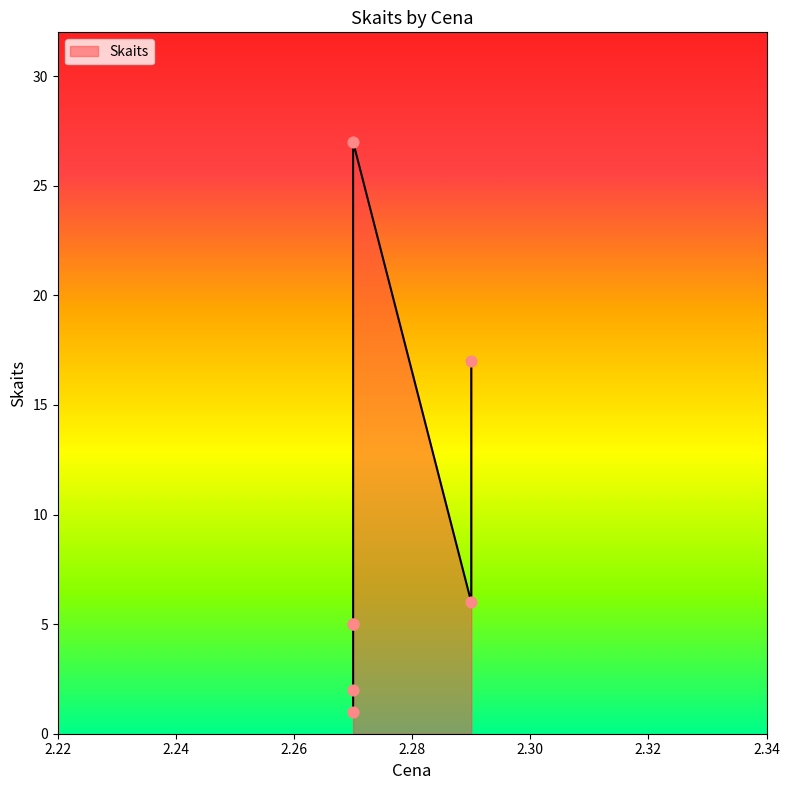

What is the change in value from 2.29 to 2.27?

-15